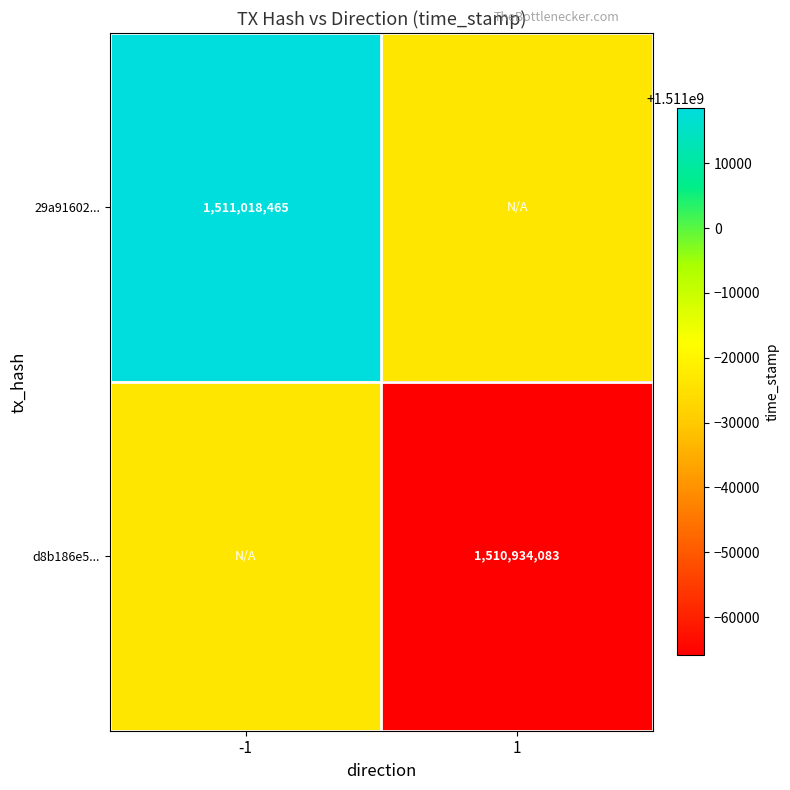

The d8b186e5... series shows 1510934083 at 1. True or false?

True